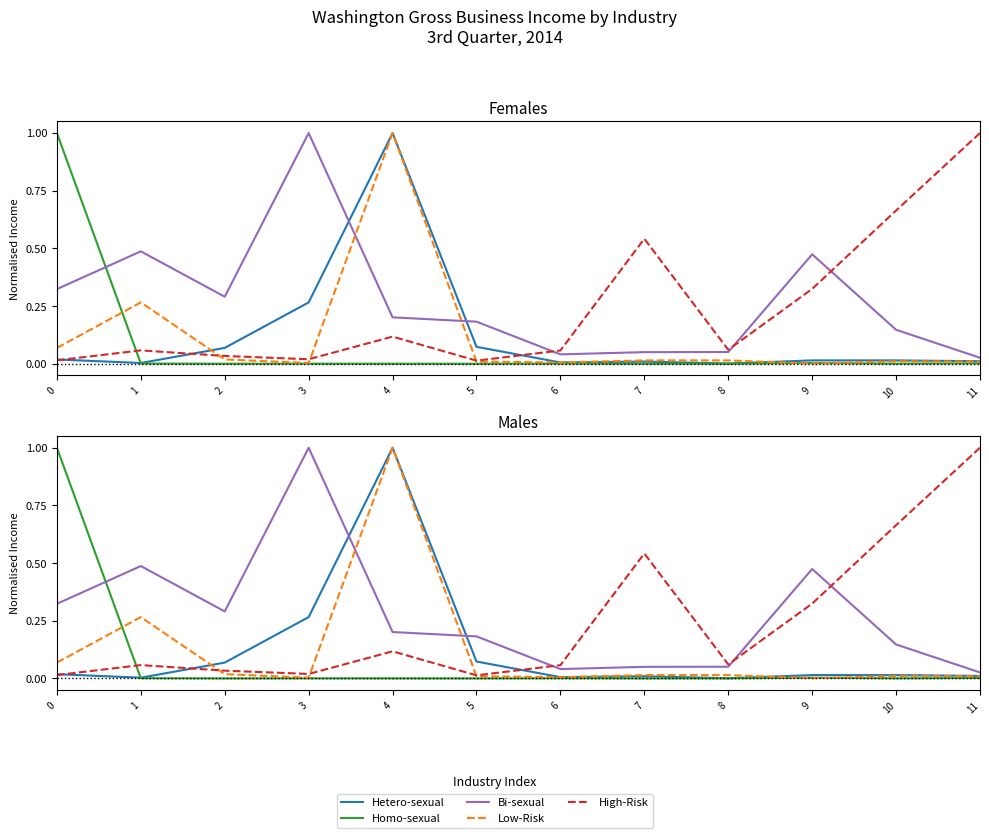

What is the total value across all series at 9?

0.8